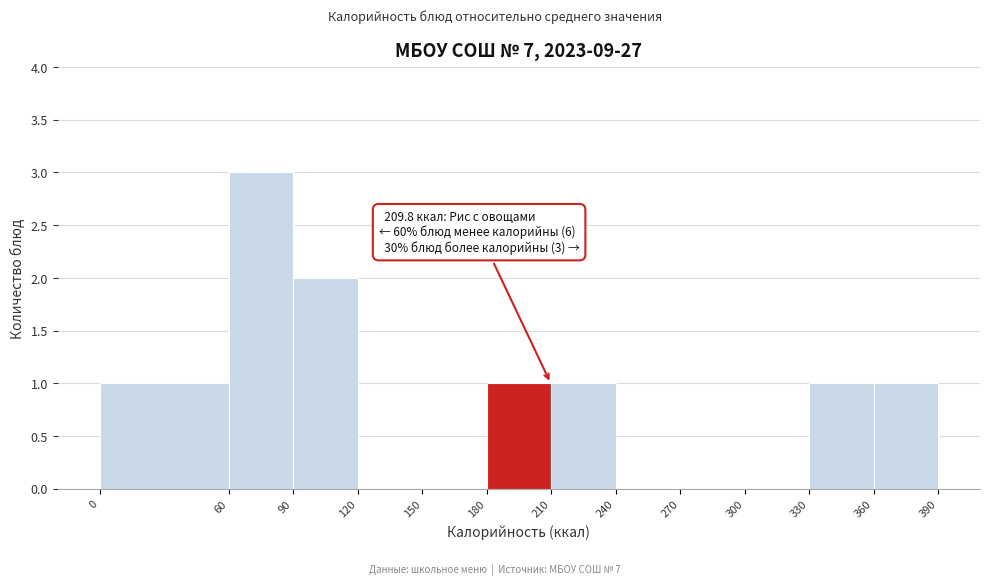

Which range on the x-axis has the tallest bar?

60 to 90